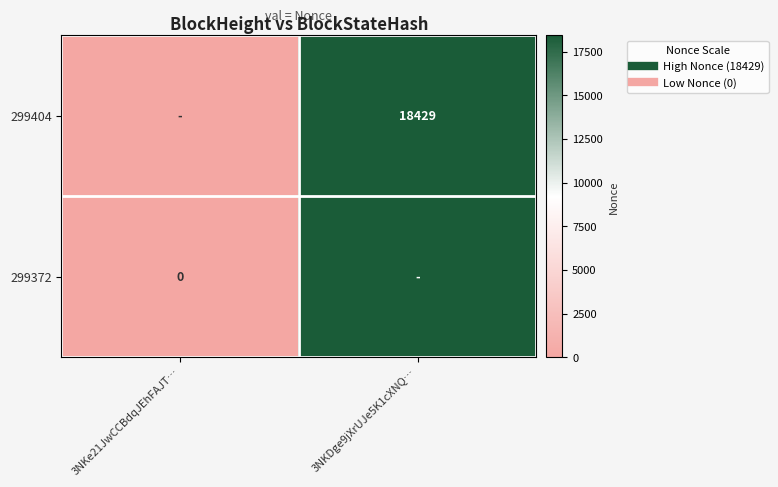

At which label is 299372 closest to 9214?

3NKe21JwCCBdqJEhFAJT…